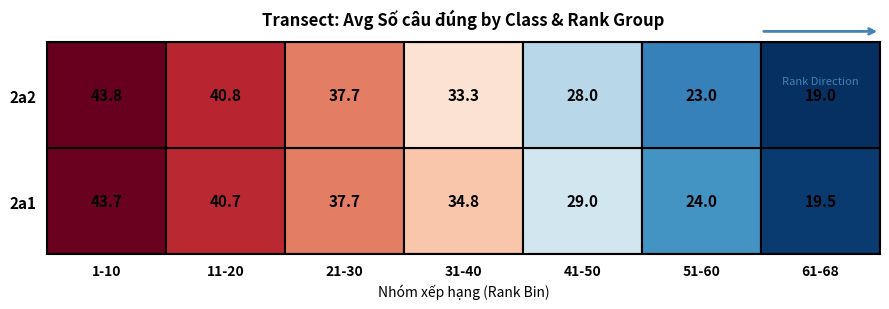

How many distinct data groups are displayed?

2